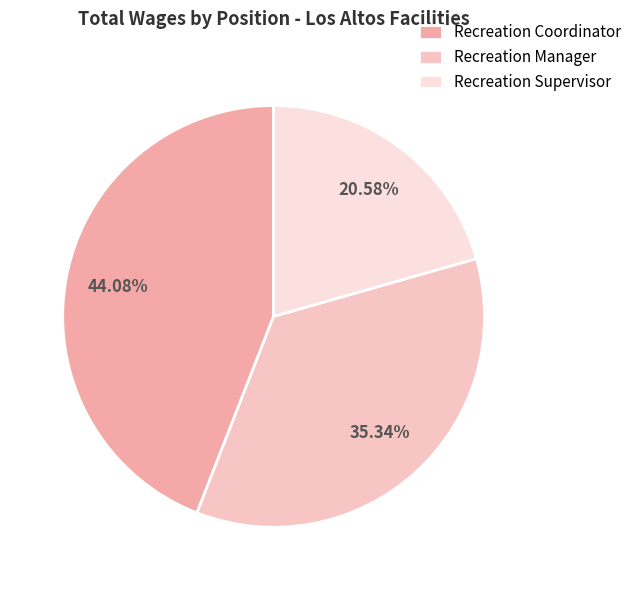

How many slices are in this pie chart?

3